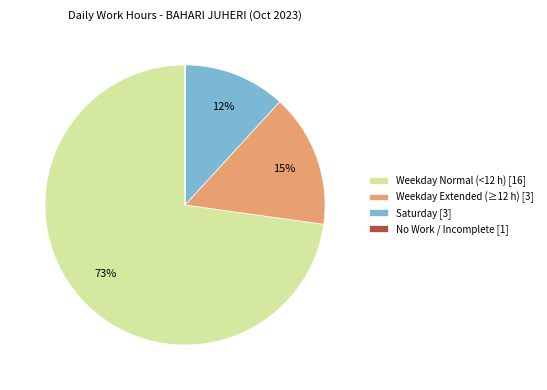

Is it true that Weekday Extended (≥12 h) [3] is 15% of the pie?

True